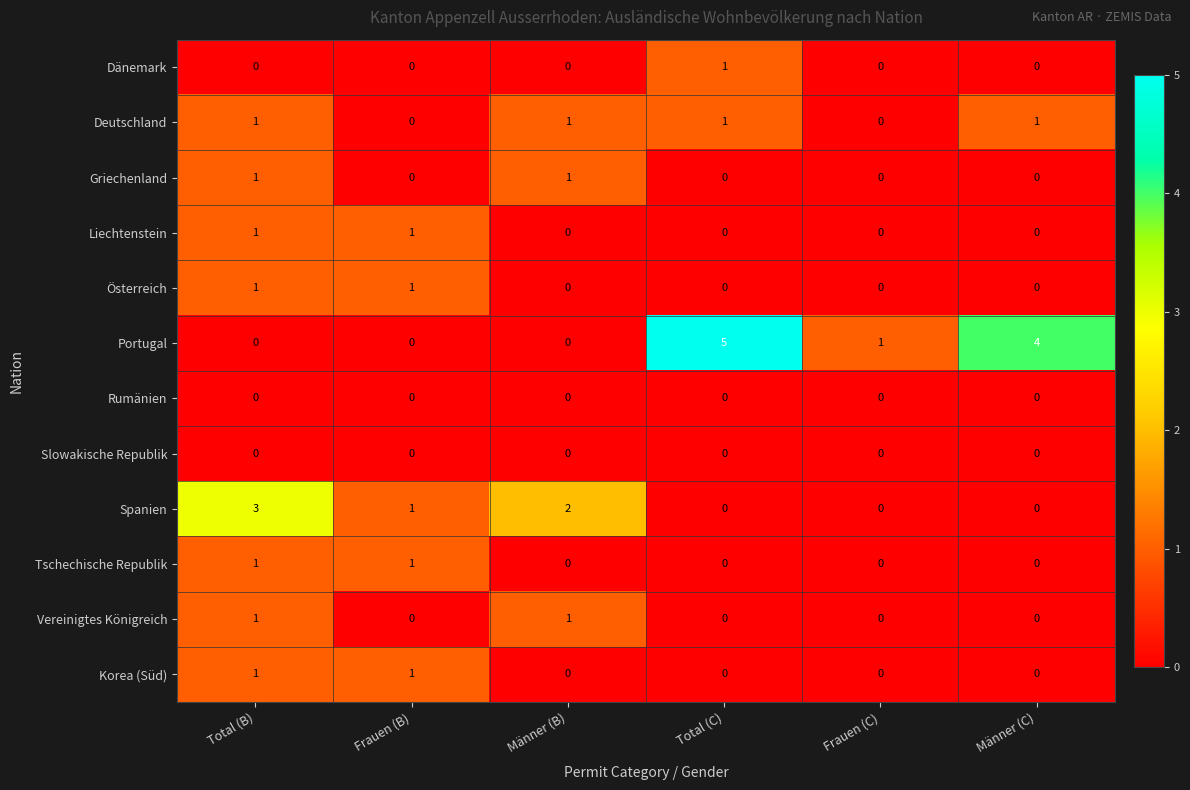

The Portugal series shows -2 at Total (B). True or false?

False